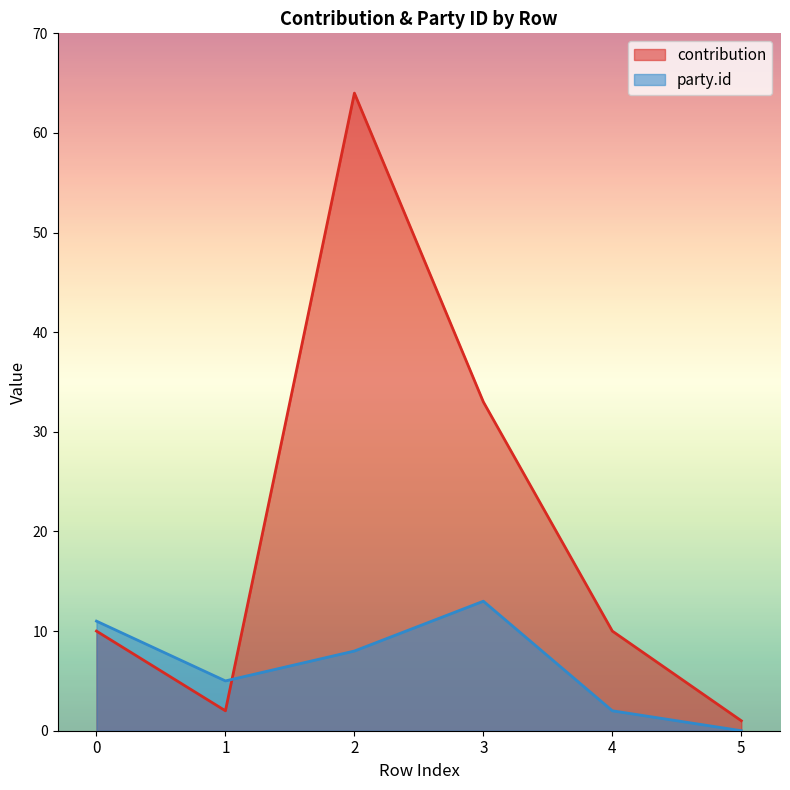

The contribution series shows 64 at 2. True or false?

True